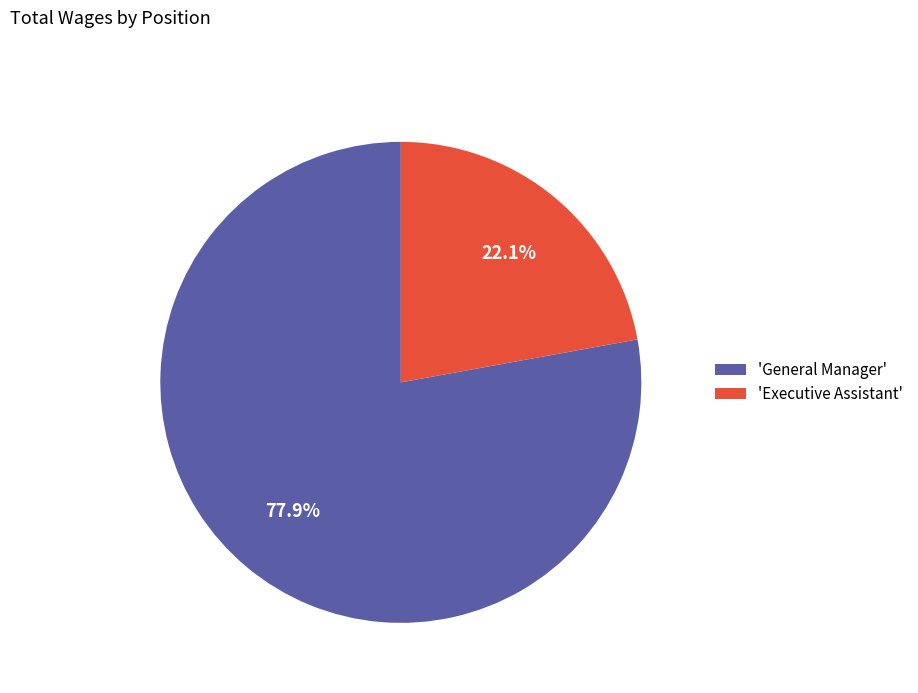

Is there any slice that represents more than half of the pie?

Yes